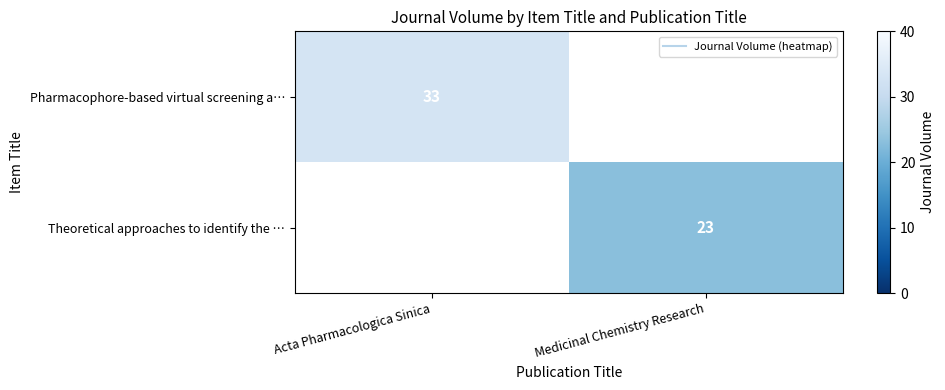

Which has a higher value, Medicinal Chemistry Research or Acta Pharmacologica Sinica?

Acta Pharmacologica Sinica